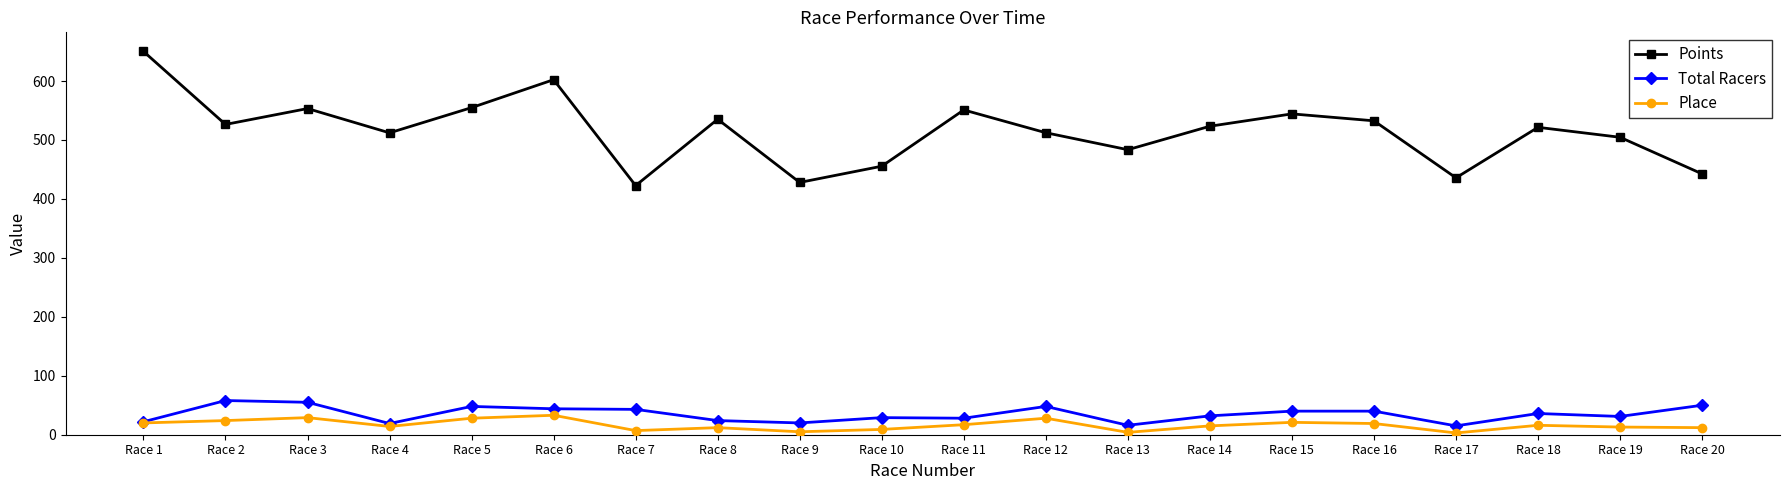

Which series changed the most between Race 5 and Race 9?

Points